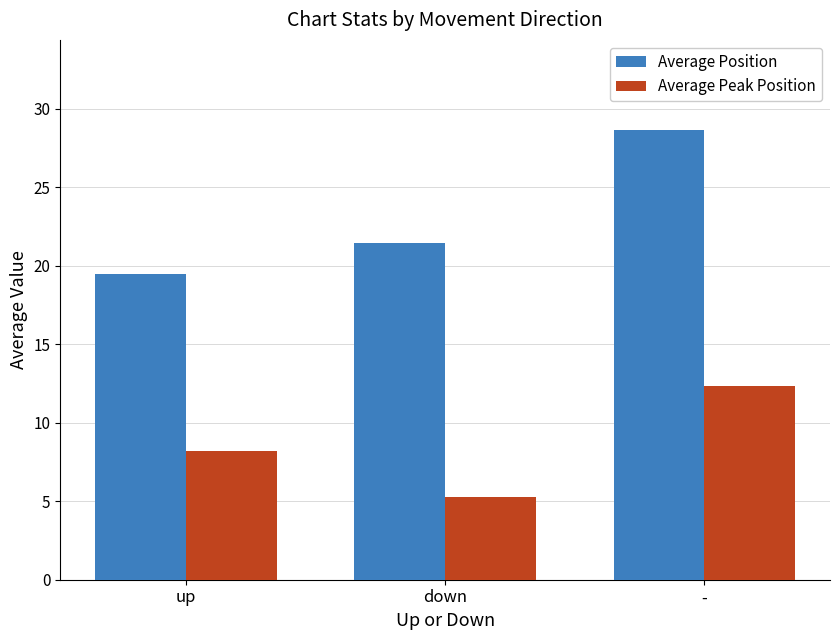

What is the spread (max minus min) of values at -?

16.3